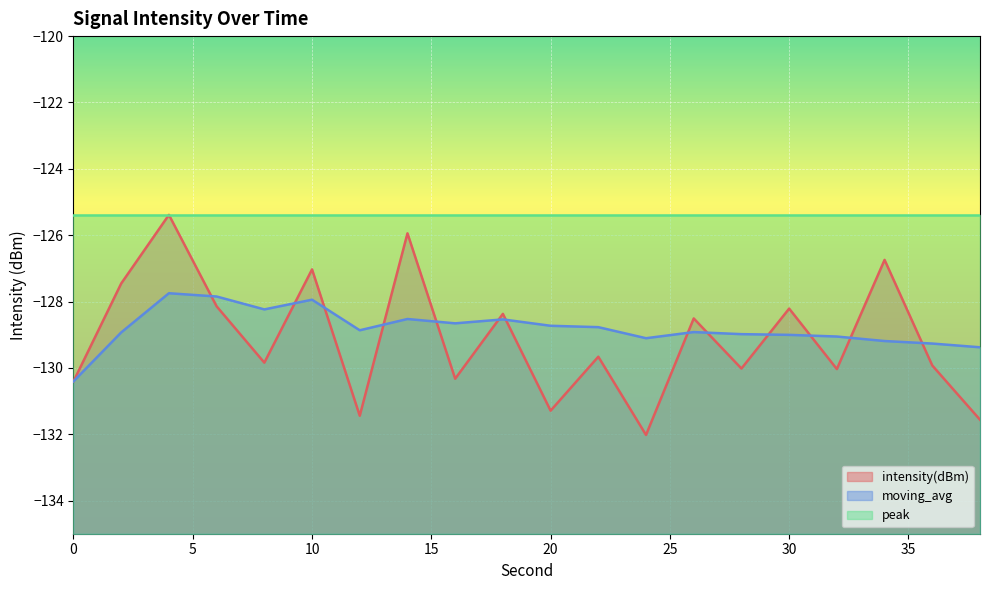

What are all the series names shown in the legend?

intensity(dBm), moving_avg, peak